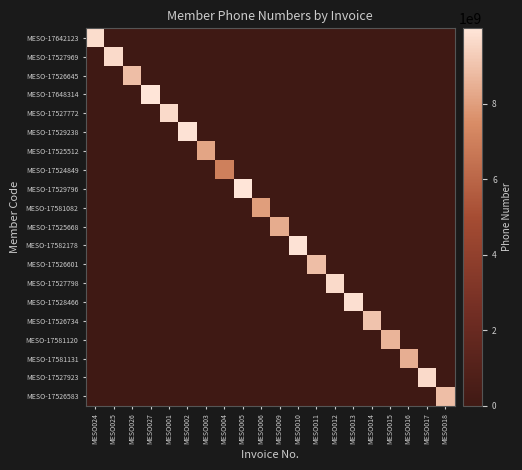

What is the total value across all series at MESO026?

8882935883